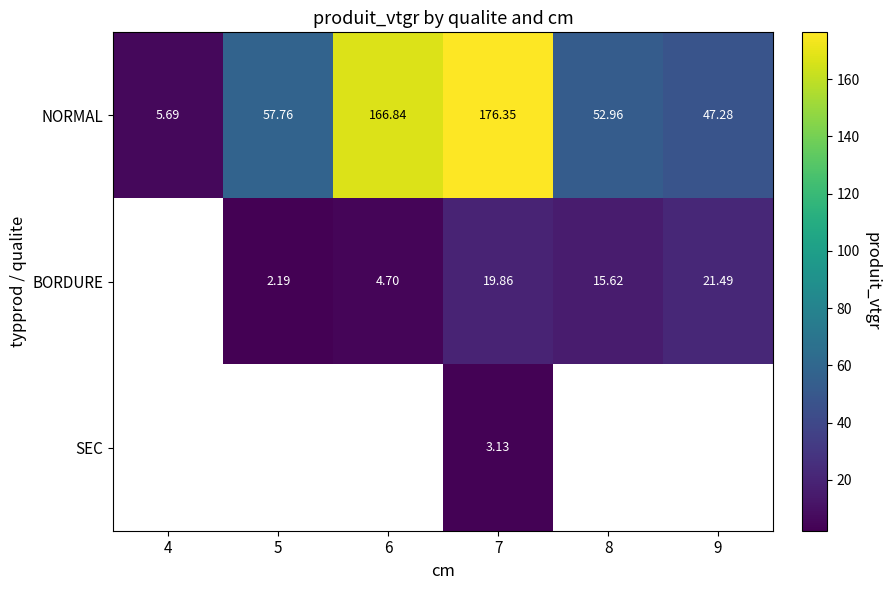

Which category has the lowest value in the NORMAL series?

4